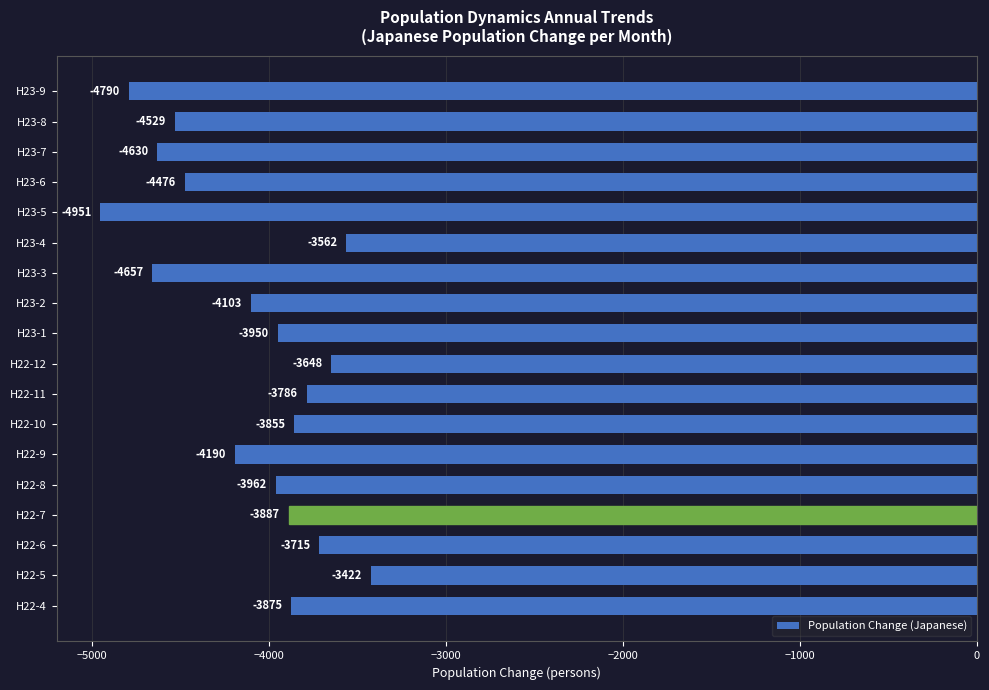

True or false: the data shows -3422 at H22-5.

True